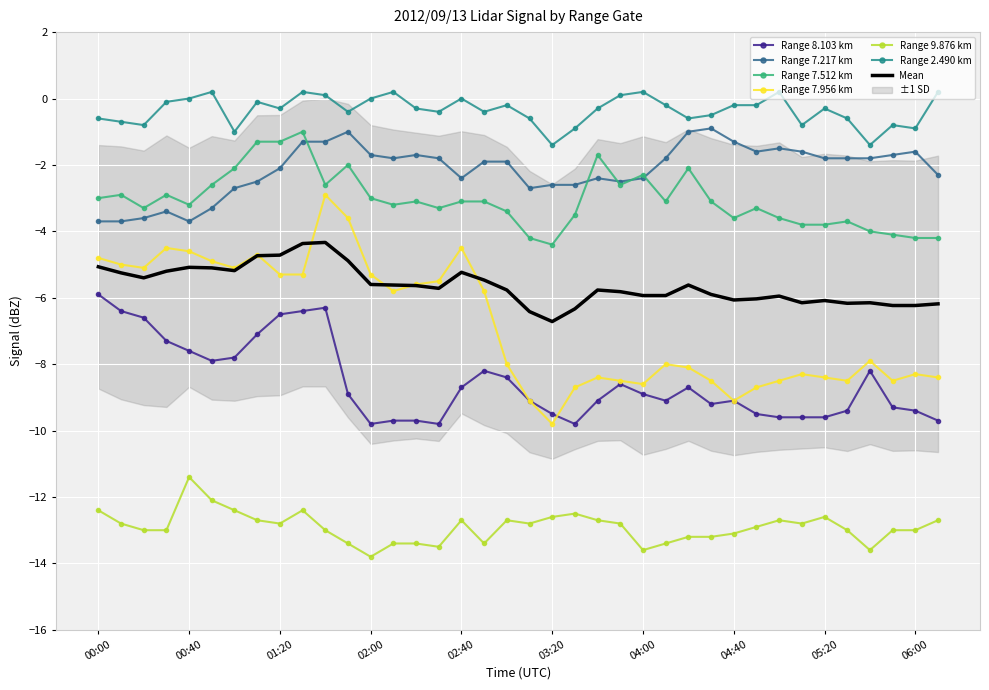

Reading left to right, transcribe all the data shown in this chart.

8.103: -5.9	-6.4	-6.6	-7.3	-7.6	-7.9	-7.8	-7.1	-6.5	-6.4	-6.3	-8.9	-9.8	-9.7	-9.7	-9.8	-8.7	-8.2	-8.4	-9.1	-9.5	-9.8	-9.1	-8.6	-8.9	-9.1	-8.7	-9.2	-9.1	-9.5	-9.6	-9.6	-9.6	-9.4	-8.2	-9.3	-9.4	-9.7
7.217: -3.7	-3.7	-3.6	-3.4	-3.7	-3.3	-2.7	-2.5	-2.1	-1.3	-1.3	-1.0	-1.7	-1.8	-1.7	-1.8	-2.4	-1.9	-1.9	-2.7	-2.6	-2.6	-2.4	-2.5	-2.4	-1.8	-1.0	-0.9	-1.3	-1.6	-1.5	-1.6	-1.8	-1.8	-1.8	-1.7	-1.6	-2.3
7.512: -3.0	-2.9	-3.3	-2.9	-3.2	-2.6	-2.1	-1.3	-1.3	-1.0	-2.6	-2.0	-3.0	-3.2	-3.1	-3.3	-3.1	-3.1	-3.4	-4.2	-4.4	-3.5	-1.7	-2.6	-2.3	-3.1	-2.1	-3.1	-3.6	-3.3	-3.6	-3.8	-3.8	-3.7	-4.0	-4.1	-4.2	-4.2
7.956: -4.8	-5.0	-5.1	-4.5	-4.6	-4.9	-5.1	-4.7	-5.3	-5.3	-2.9	-3.6	-5.3	-5.8	-5.6	-5.5	-4.5	-5.8	-8.0	-9.1	-9.8	-8.7	-8.4	-8.5	-8.6	-8.0	-8.1	-8.5	-9.1	-8.7	-8.5	-8.3	-8.4	-8.5	-7.9	-8.5	-8.3	-8.4
9.876: -12.4	-12.8	-13.0	-13.0	-11.4	-12.1	-12.4	-12.7	-12.8	-12.4	-13.0	-13.4	-13.8	-13.4	-13.4	-13.5	-12.7	-13.4	-12.7	-12.8	-12.6	-12.5	-12.7	-12.8	-13.6	-13.4	-13.2	-13.2	-13.1	-12.9	-12.7	-12.8	-12.6	-13.0	-13.6	-13.0	-13.0	-12.7
2.490: -0.6	-0.7	-0.8	-0.1	-0.0	0.2	-1.0	-0.1	-0.3	0.2	0.1	-0.4	-0.0	0.2	-0.3	-0.4	-0.0	-0.4	-0.2	-0.6	-1.4	-0.9	-0.3	0.1	0.2	-0.2	-0.6	-0.5	-0.2	-0.2	0.2	-0.8	-0.3	-0.6	-1.4	-0.8	-0.9	0.2